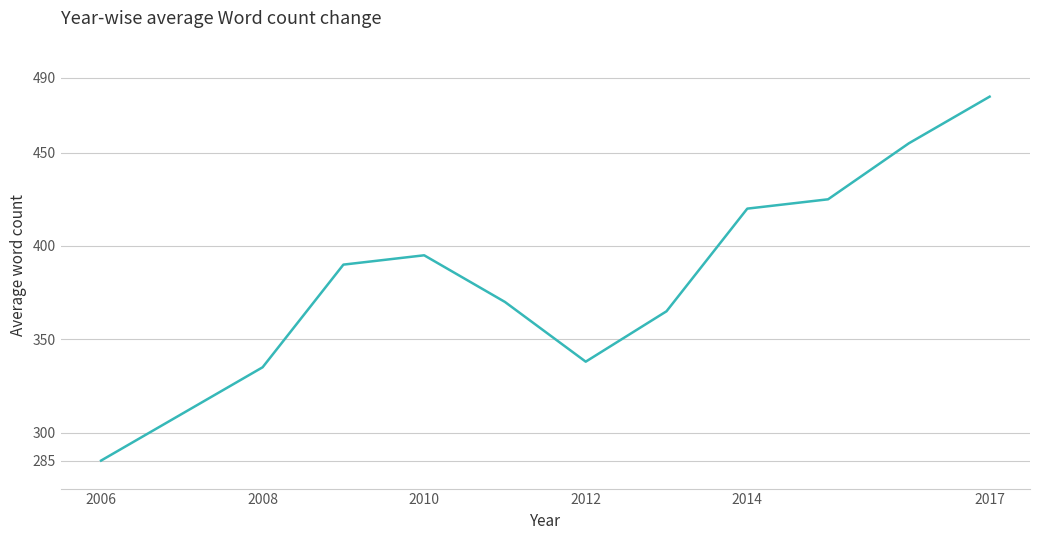

Does the chart have visible grid lines?

Yes